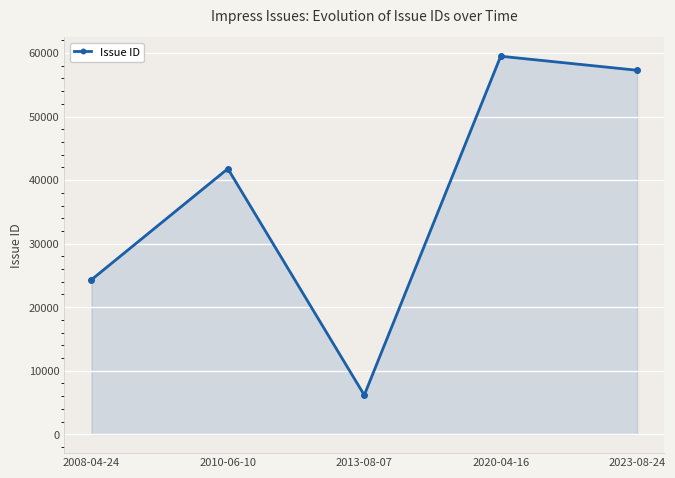

Reading right to left, transcribe all the data shown in this chart.

57296	59504	6162	41801	24326